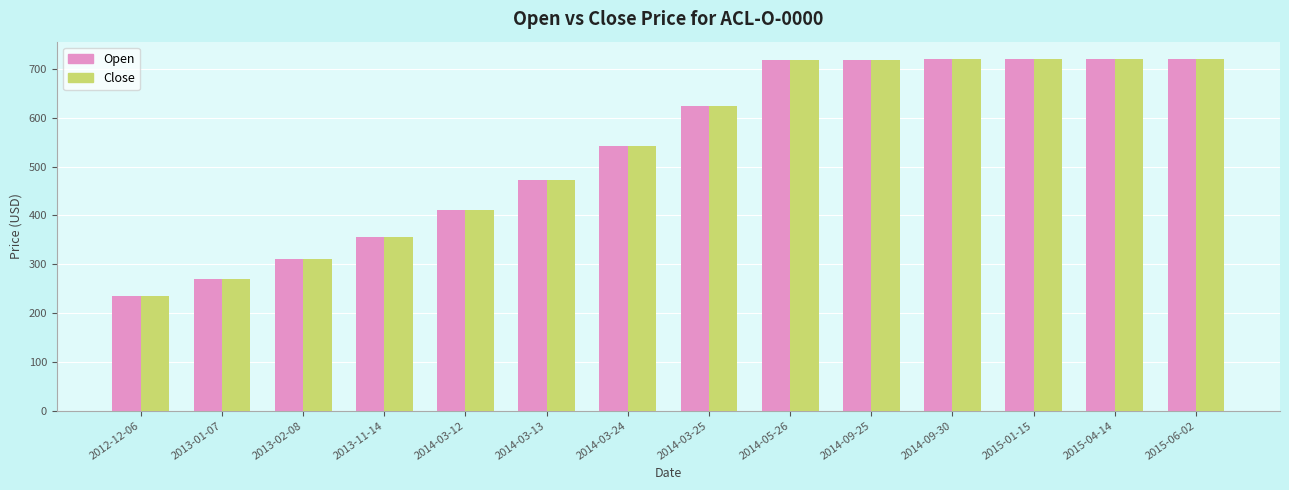

What is the difference between the Close values at 2013-11-14 and 2014-03-25?

267.2